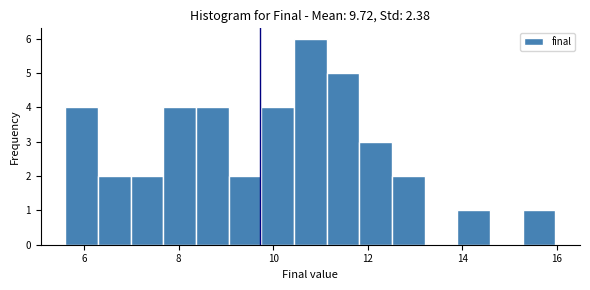

Read against the x-axis, roughly where is the centre of the tallest bar?

10.8